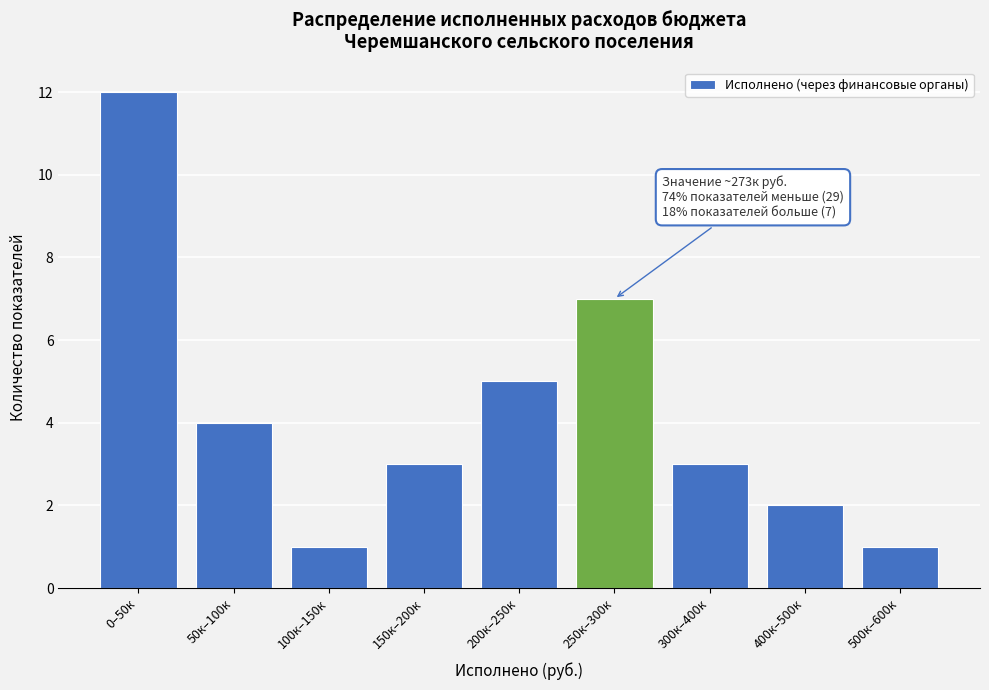

Reading left to right, list all the values displayed in this chart.

12	4	1	3	5	7	3	2	1